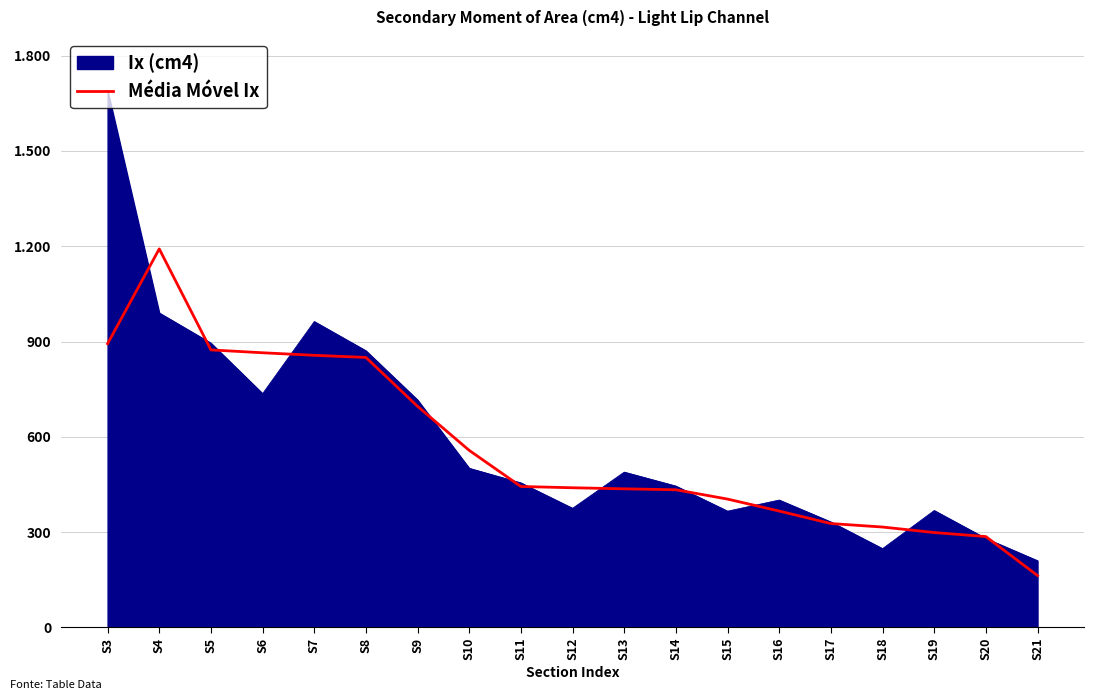

Reading right to left, extract all data points from this chart.

163.3	286.0	298.7	316.0	327.0	366.3	404.0	433.3	436.3	439.7	443.7	557.3	696.0	850.0	856.7	864.7	873.7	1191.7	893.3